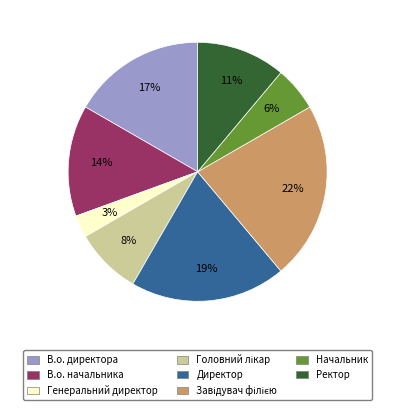

Does Директор account for over 50% of the chart?

No